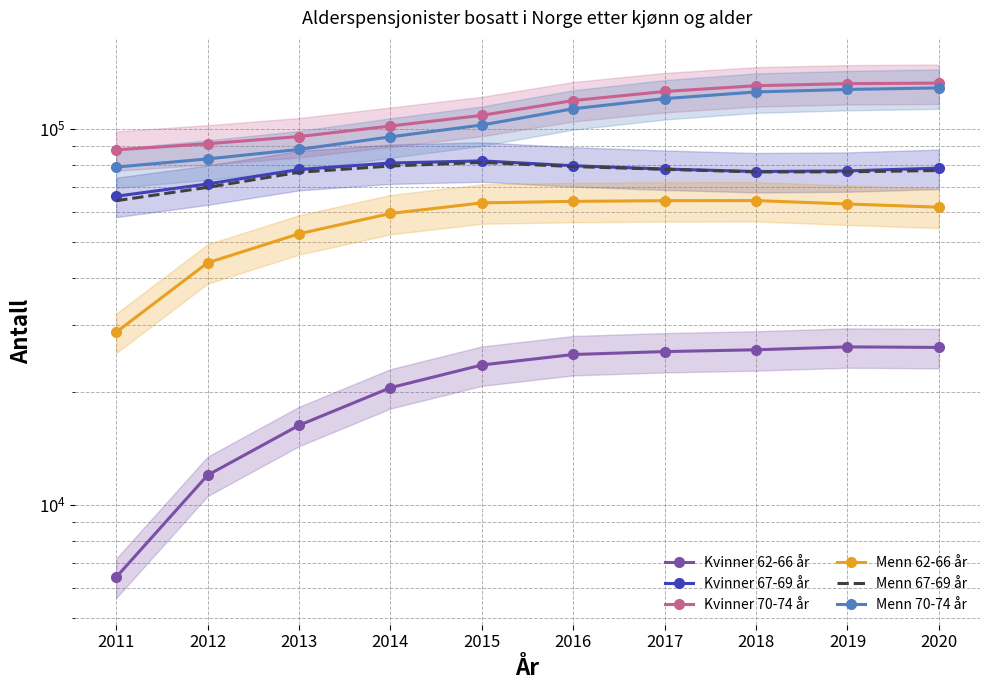

What is the difference between the maximum and minimum values in the Kvinner 62-66 år series?

19864